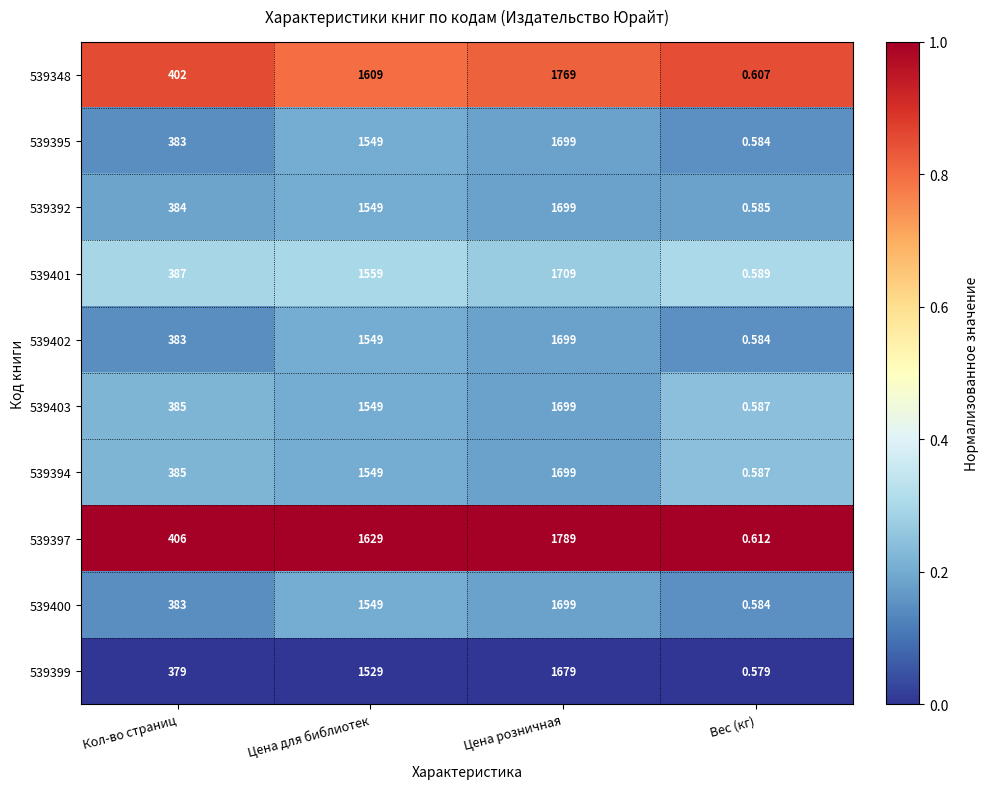

At which label does 539397 reach its peak?

Цена розничная